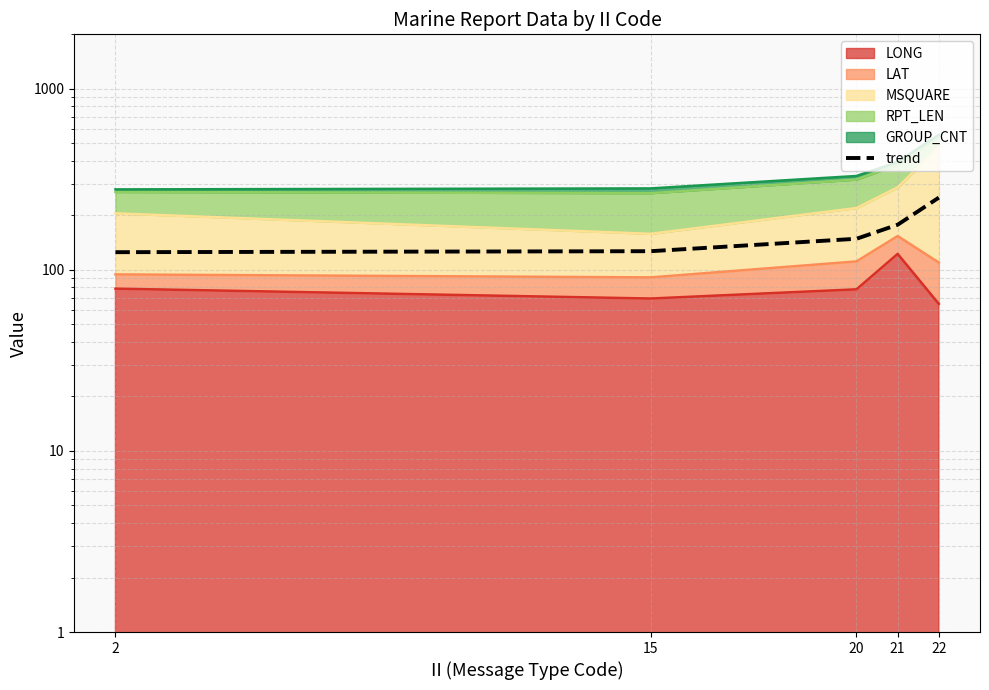

What is the sum of all values?

829.1